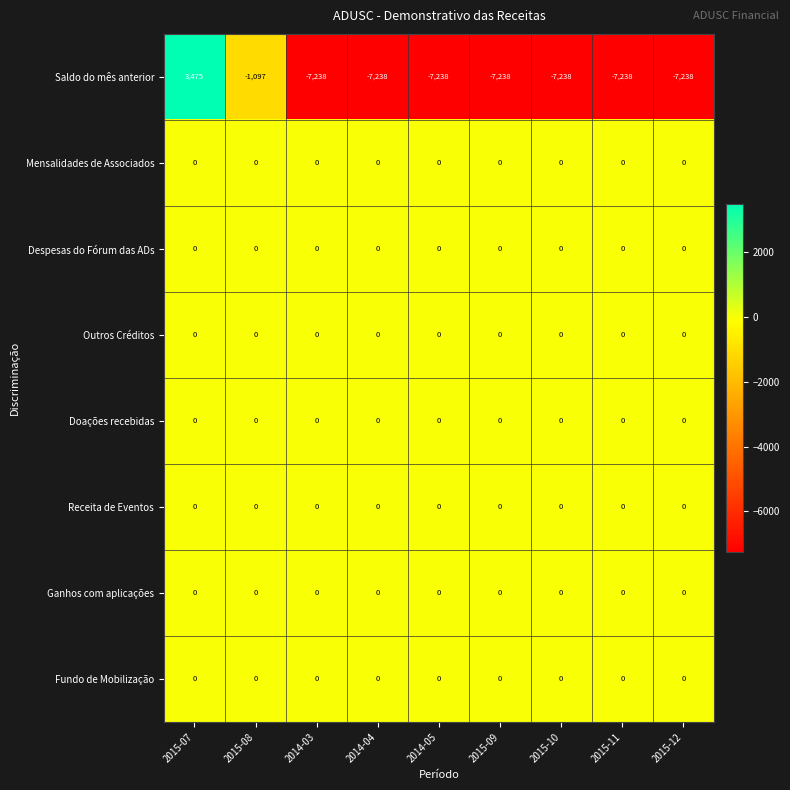

What is the total value across all series at 2015-11?

-7238